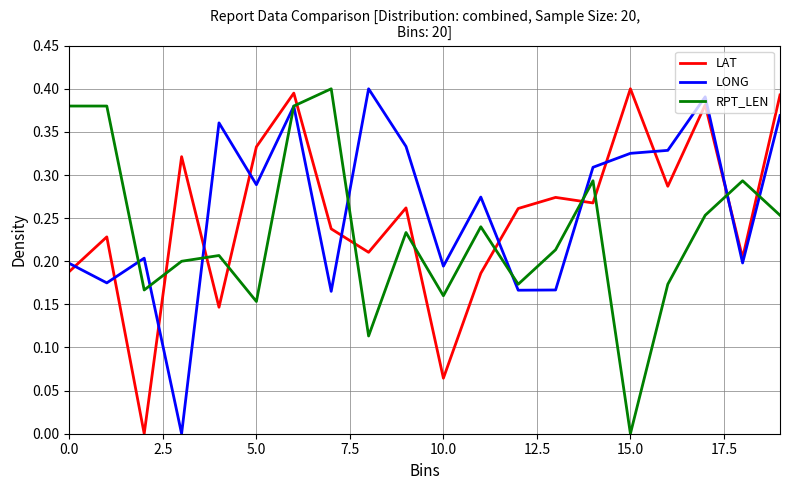

Which series ends up on top after the final intersection of RPT_LEN and LAT?

LAT